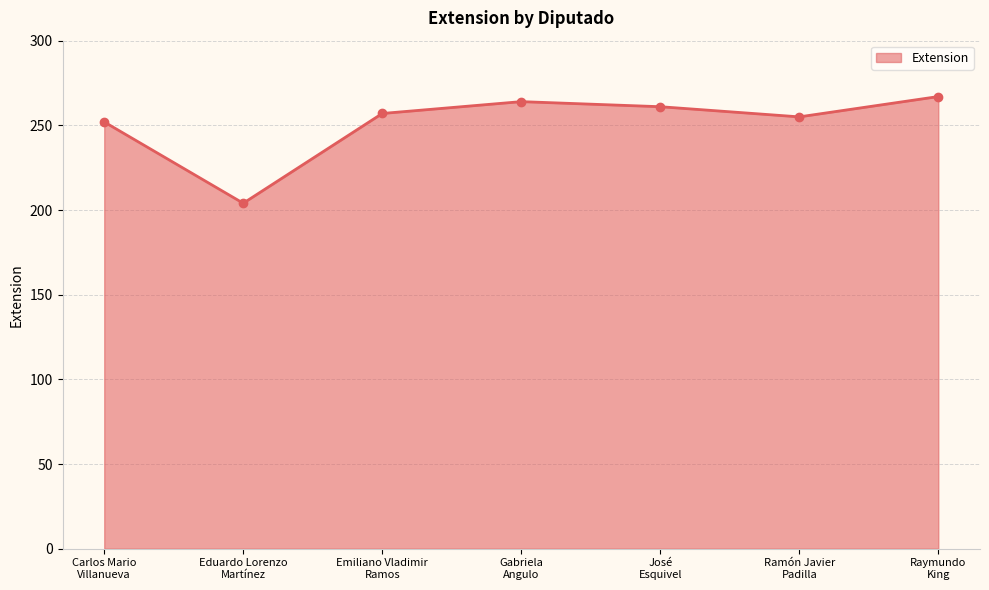

How many series are shown in this chart?

1